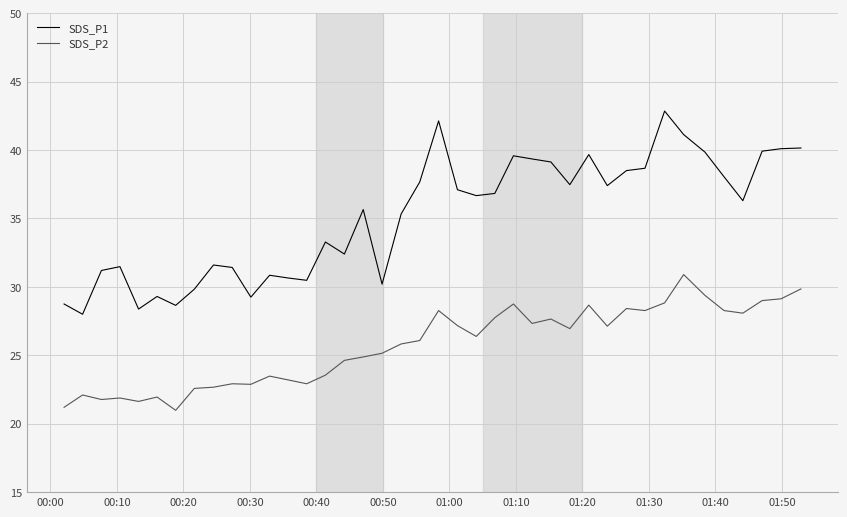

True or false: SDS_P1 and SDS_P2 cross at least once.

False